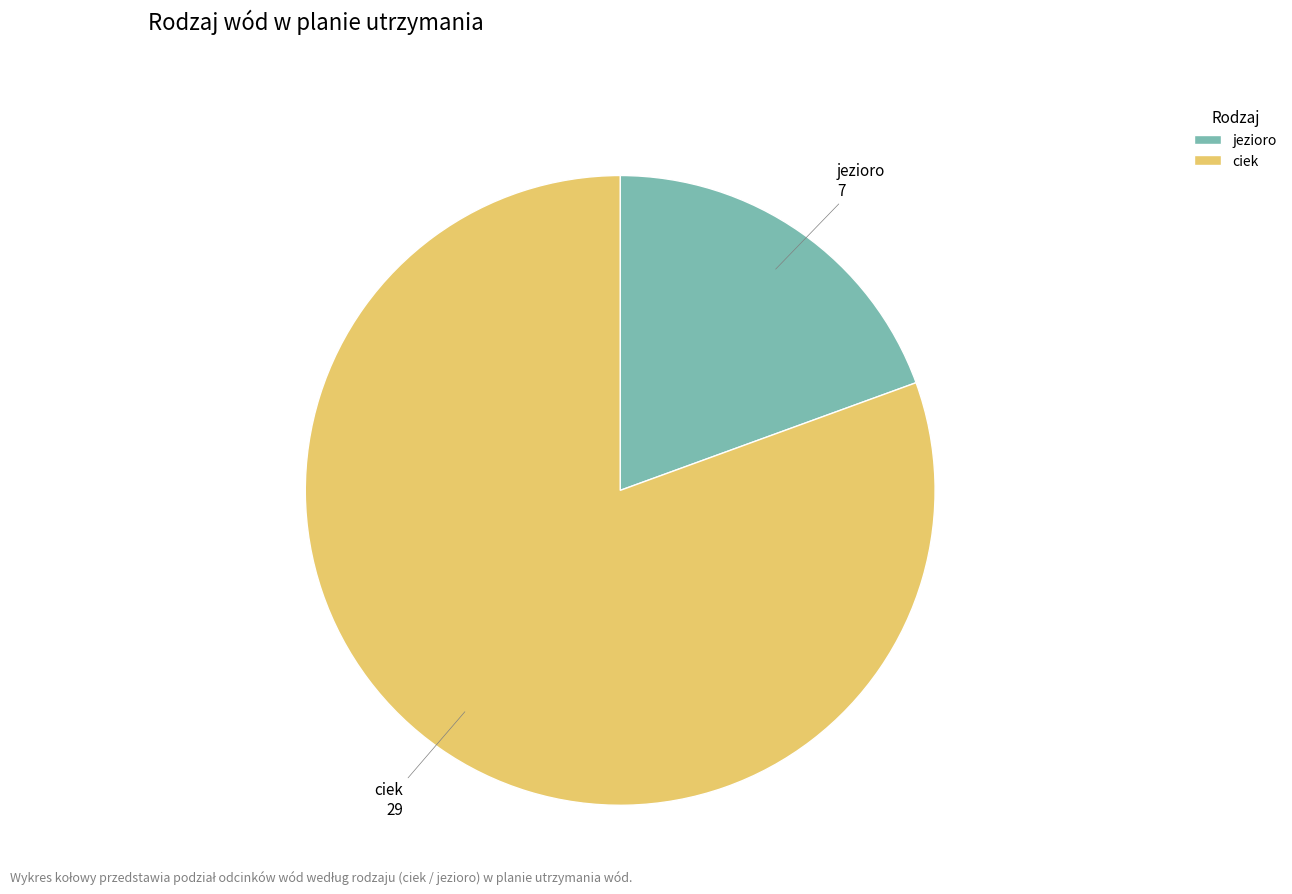

Count the number of slices in the pie.

2